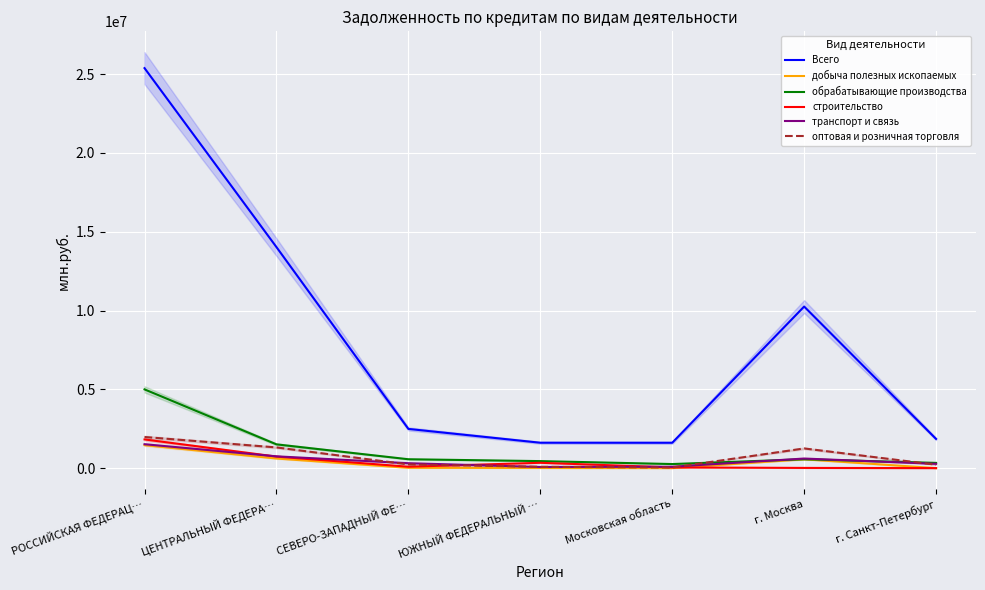

At г. Санкт-Петербург, list the series in order from smallest to largest.

добыча полезных ископаемых, строительство, оптовая и розничная торговля, транспорт и связь, обрабатывающие производства, Всего